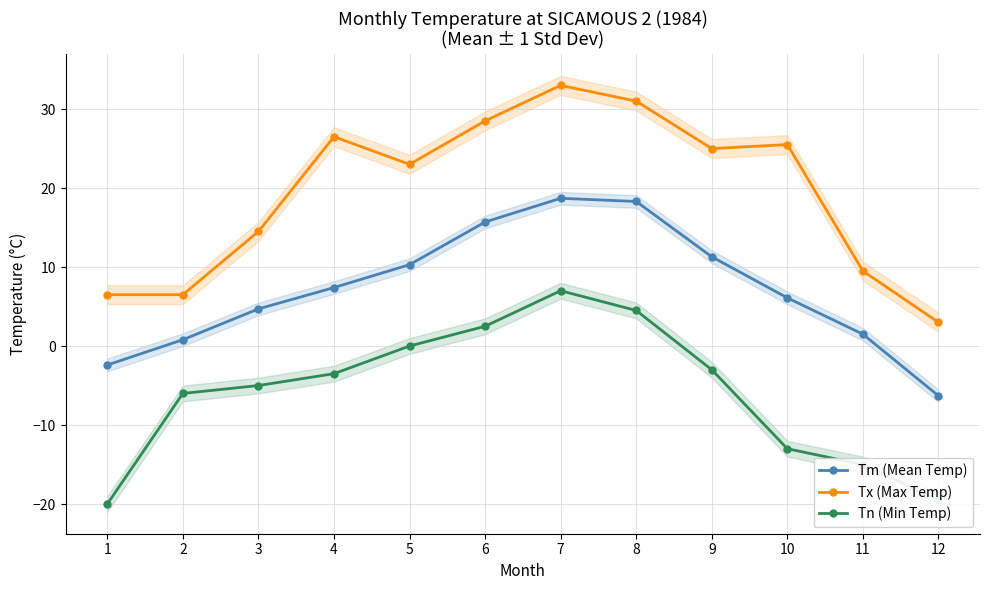

How many values in the Tx (Max Temp) series are below 25?

6